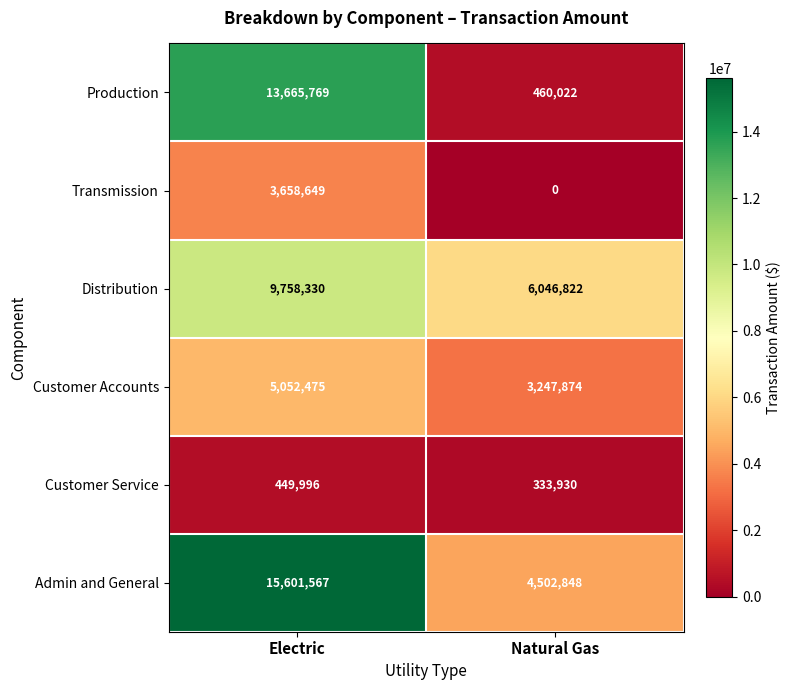

Rank the series by their maximum value, from highest to lowest.

Admin and General, Production, Distribution, Customer Accounts, Transmission, Customer Service